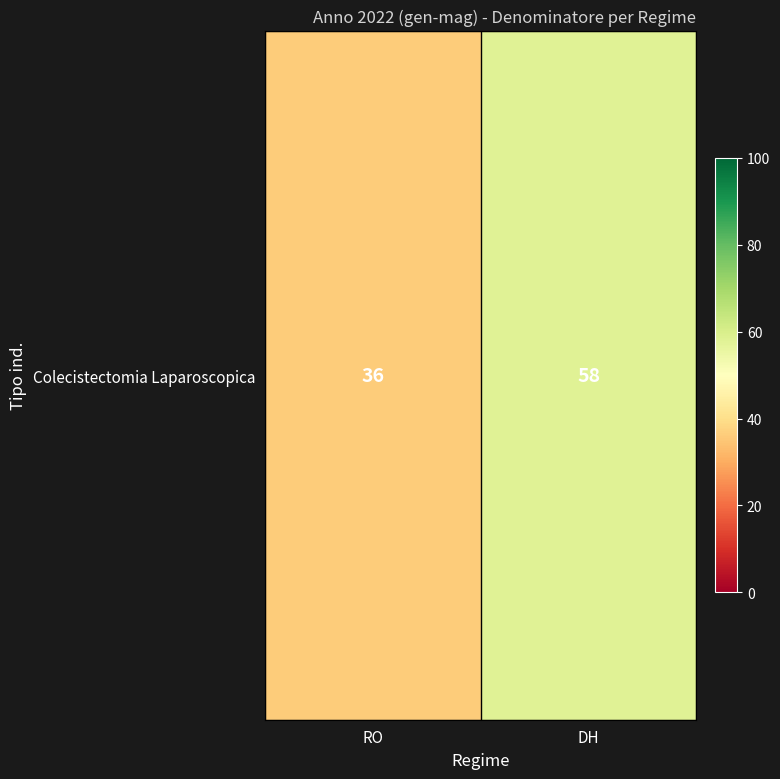

How many values are below 58?

1